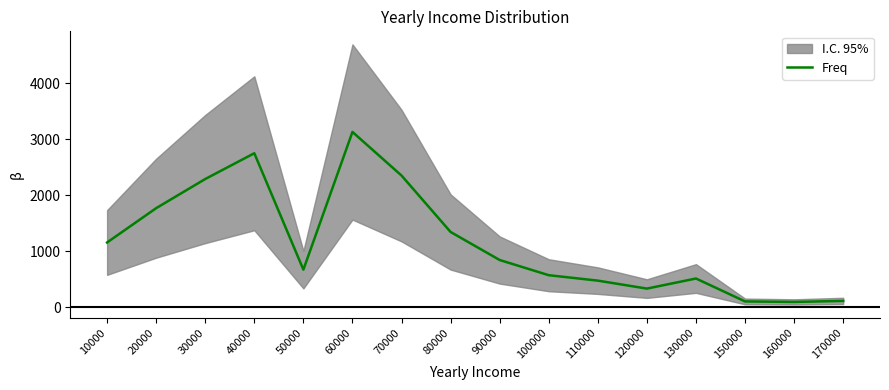

True or false: the data shows 3127 at 60000.

True